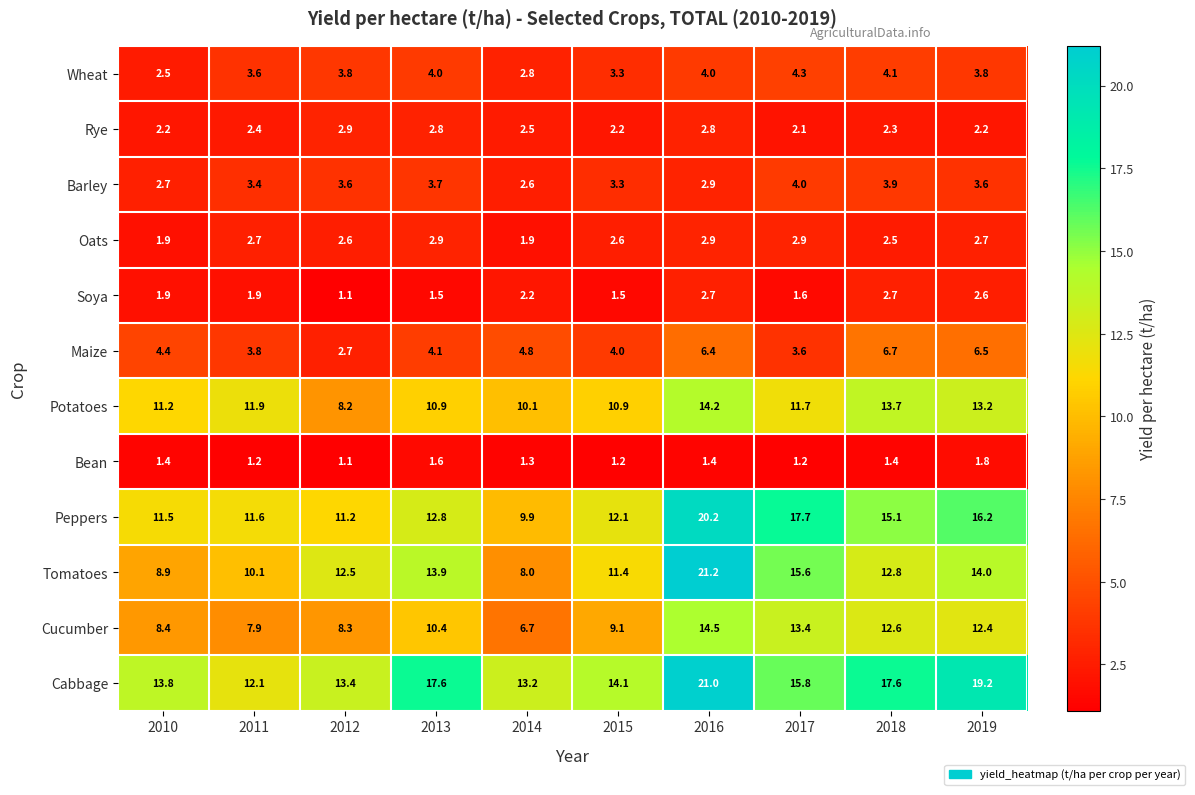

Where is Maize nearest to the value 4?

2015